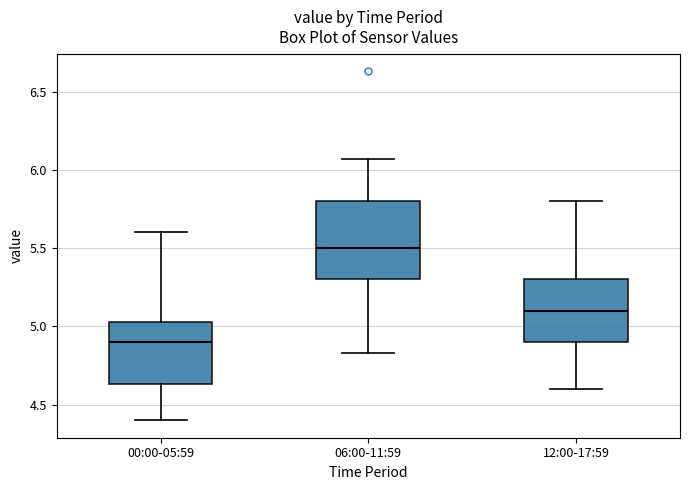

Which box is the tallest, from its lower edge to its upper edge?

06:00-11:59